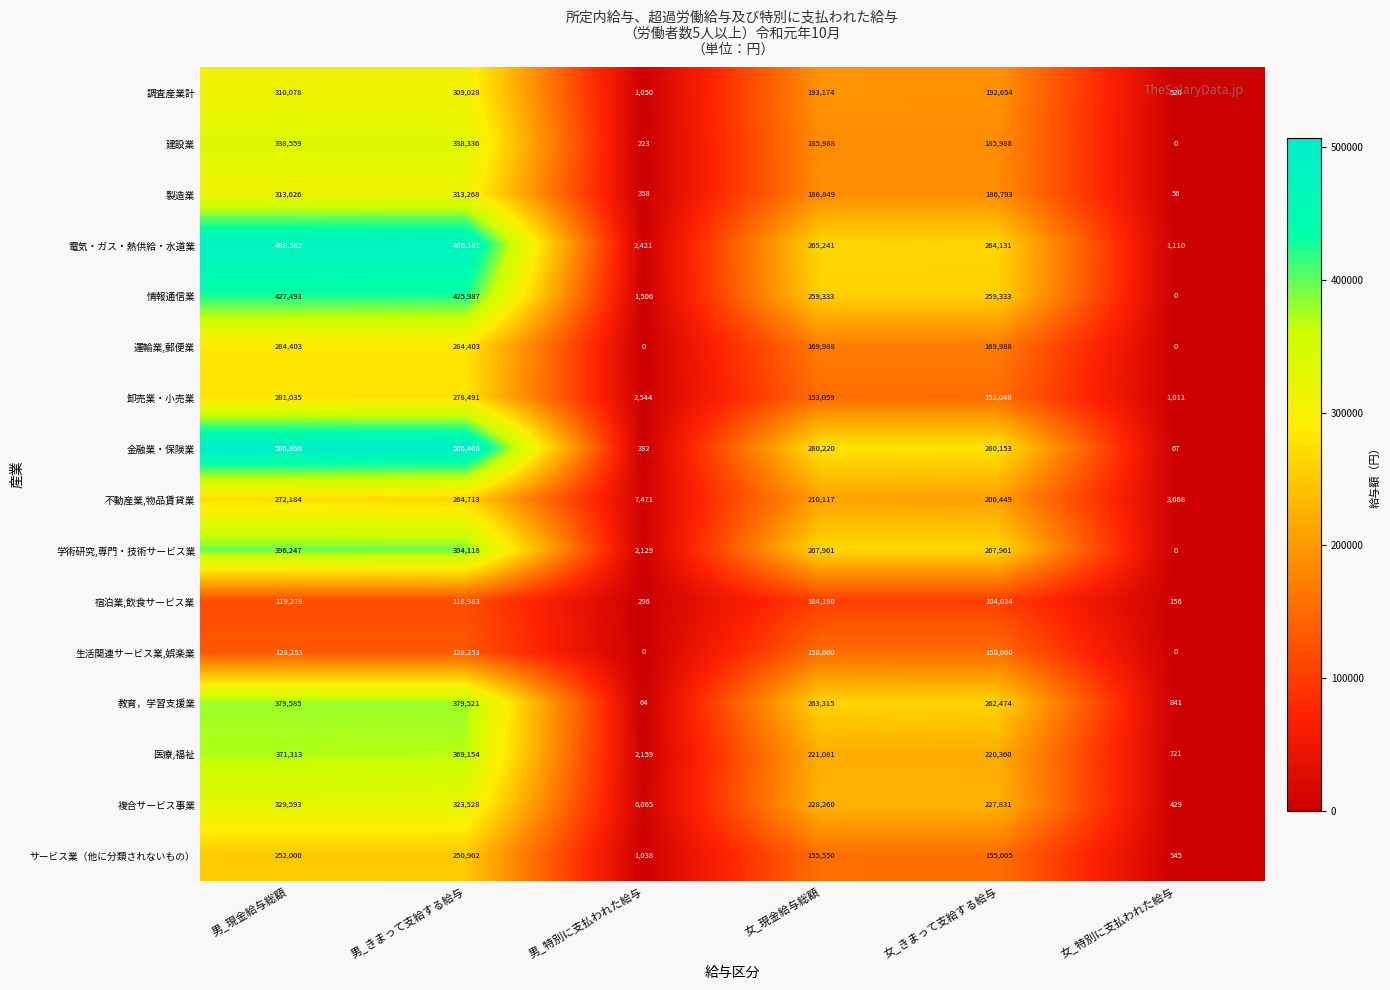

How many data points does each series have?

6